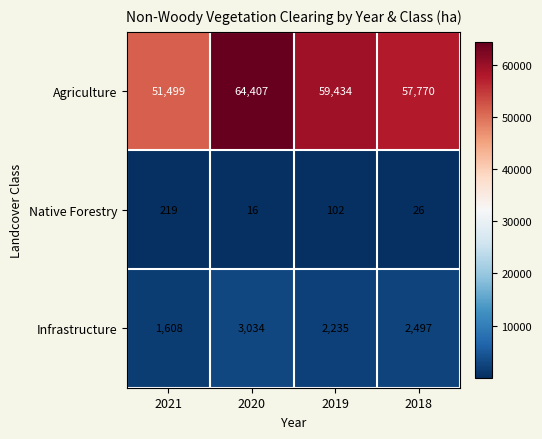

Reading left to right, extract all data points from this chart.

Agriculture: 51499	64407	59434	57770
Native Forestry: 219	16	102	26
Infrastructure: 1608	3034	2235	2497